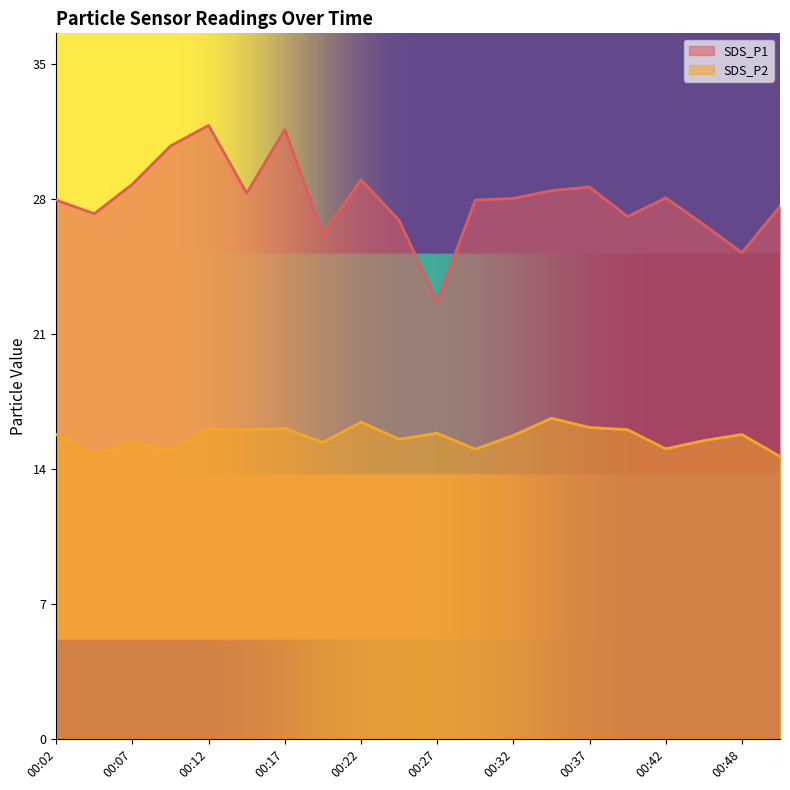

True or false: SDS_P2 and SDS_P1 cross at least once.

False